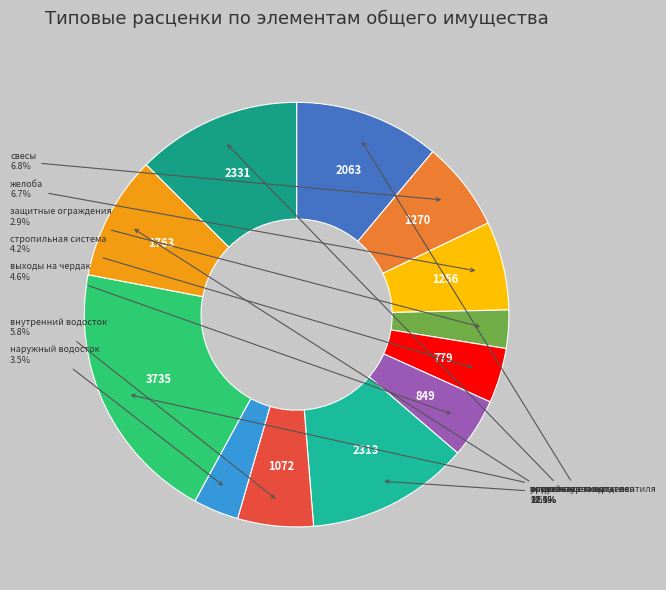

Count the number of slices in the pie.

12